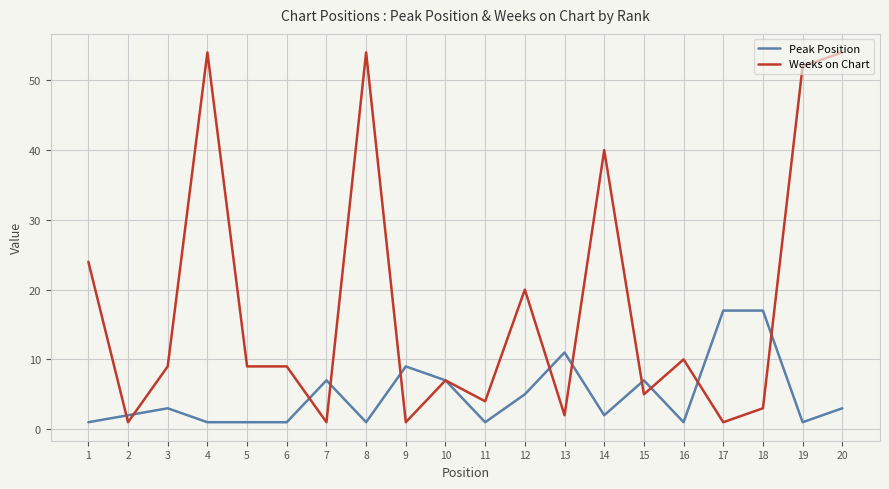

Which series has the widest spread of values?

Weeks on Chart